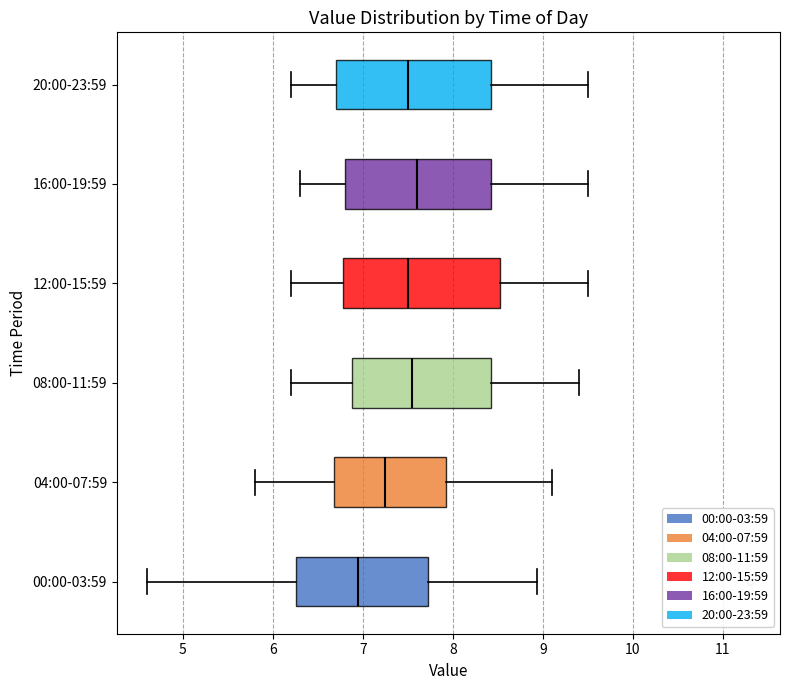

Where does the right whisker of the box for 08:00-11:59 end on the x-axis? The values are not printed on the chart, so give them approximately, as read against the axis.

9.4